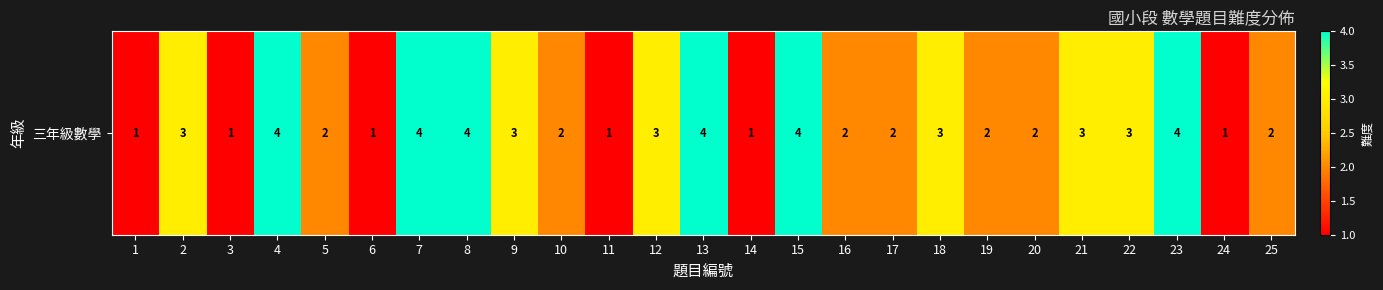

What is the difference between the second highest and second lowest values?

3